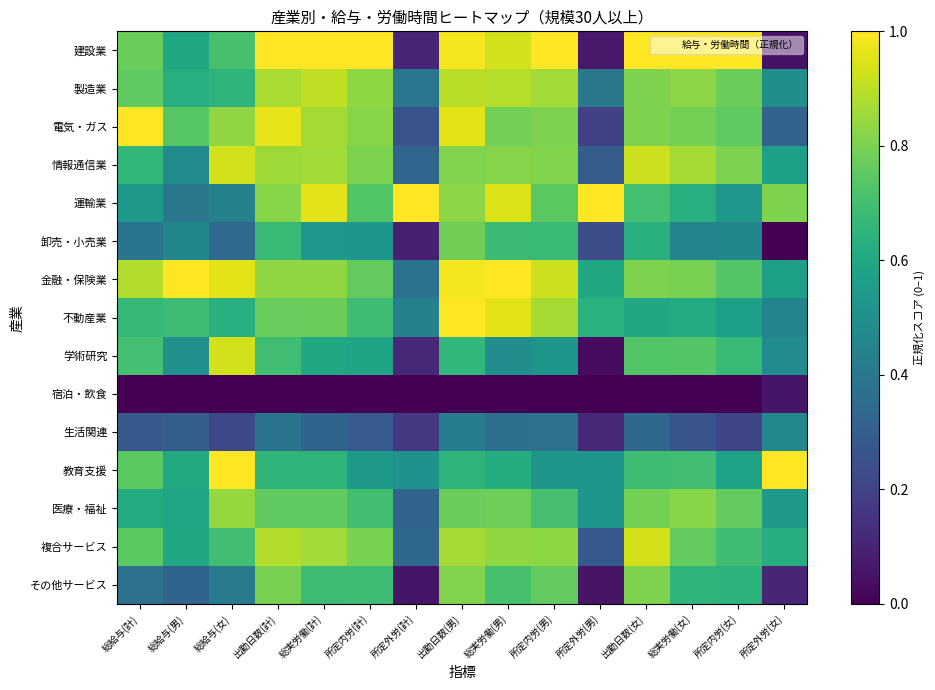

Rank the series by their maximum value, from lowest to highest.

宿泊・飲食, 生活関連, 卸売・小売業, その他サービス, 医療・福祉, 製造業, 情報通信業, 学術研究, 複合サービス, 不動産業, 運輸業, 建設業, 教育支援, 電気・ガス, 金融・保険業